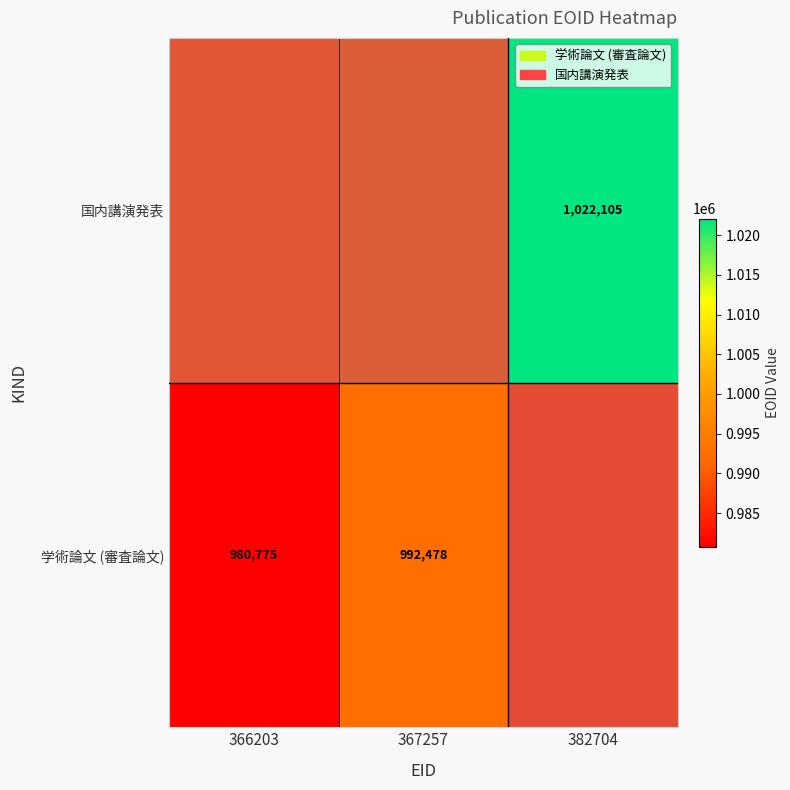

At which category is the sum across all series the highest?

382704